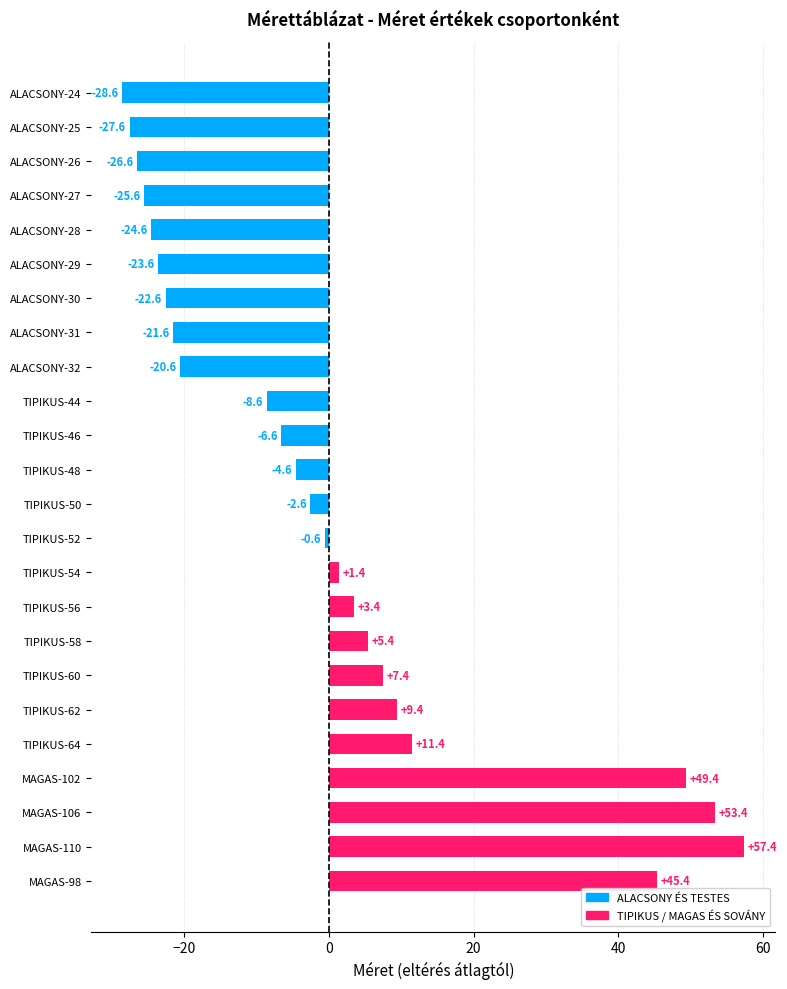

Reading top to bottom, list all the values displayed in this chart.

-28.6	-27.6	-26.6	-25.6	-24.6	-23.6	-22.6	-21.6	-20.6	-8.6	-6.6	-4.6	-2.6	-0.6	1.4	3.4	5.4	7.4	9.4	11.4	49.4	53.4	57.4	45.4